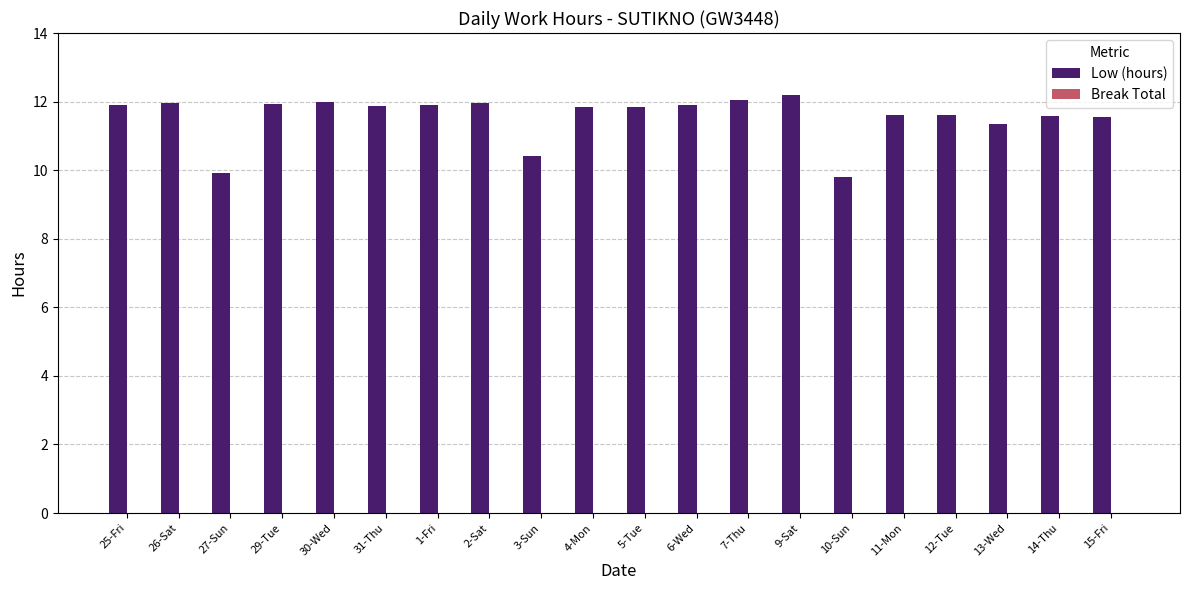

What is the label of the 18th bar from the left?

13-Wed